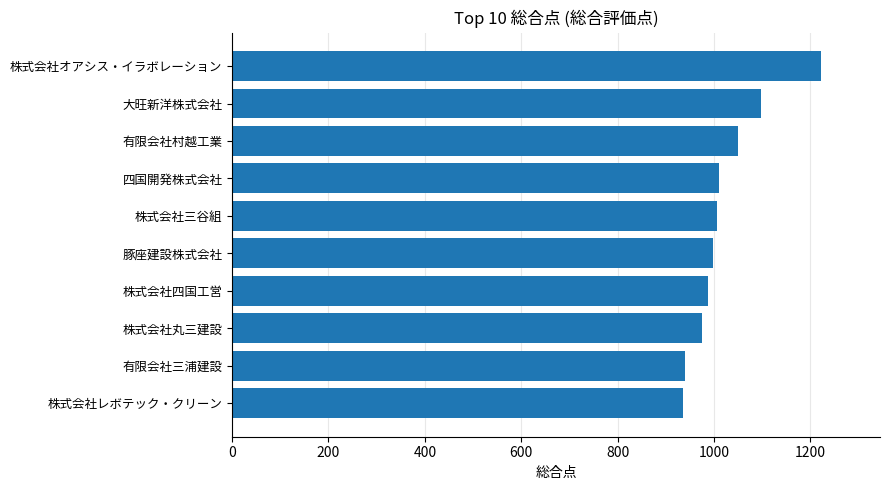

Between 大旺新洋株式会社 and 株式会社三谷組, which is larger?

大旺新洋株式会社